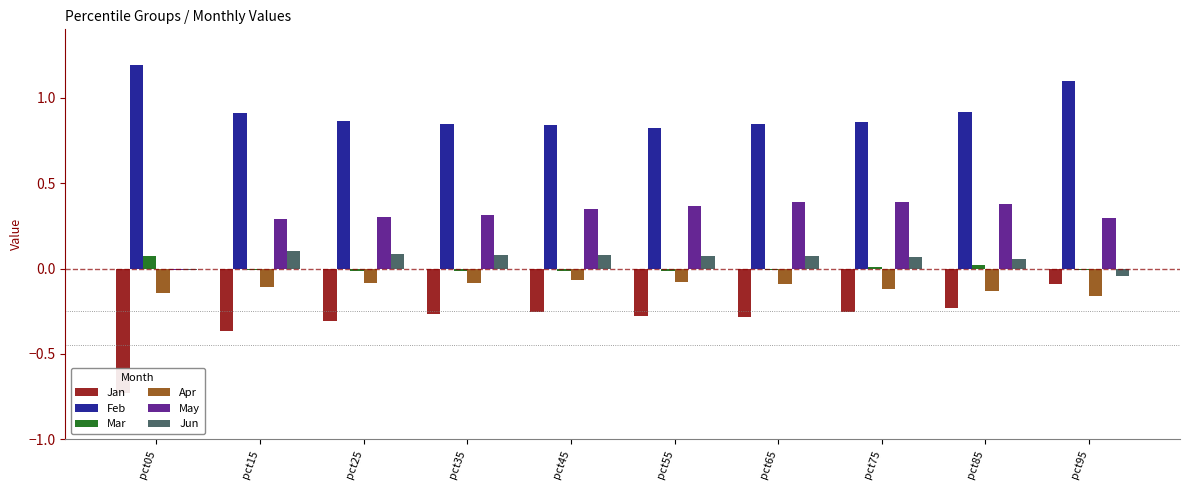

Which series has the widest spread of values?

Jan